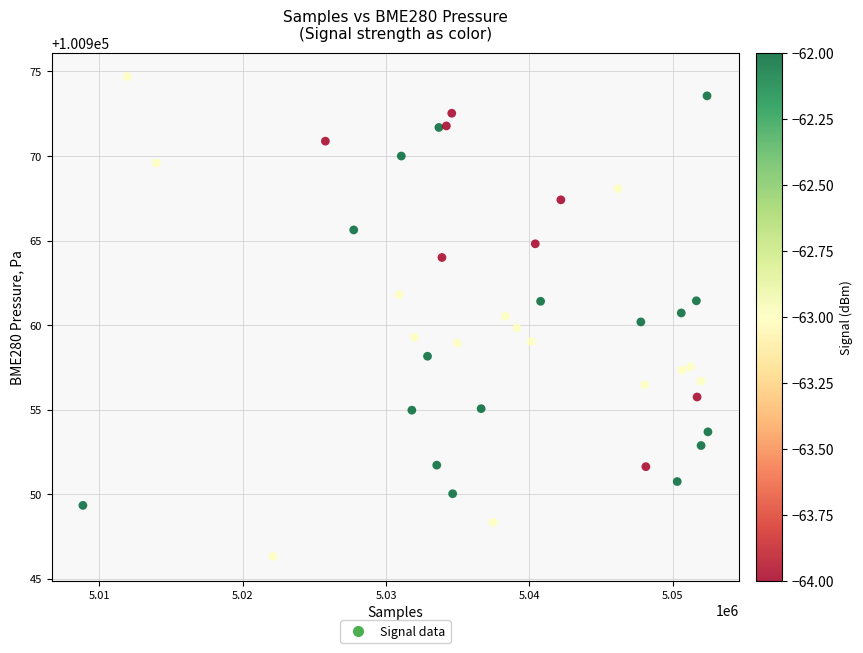

What is the range of X values (max minus min)?

43587.0